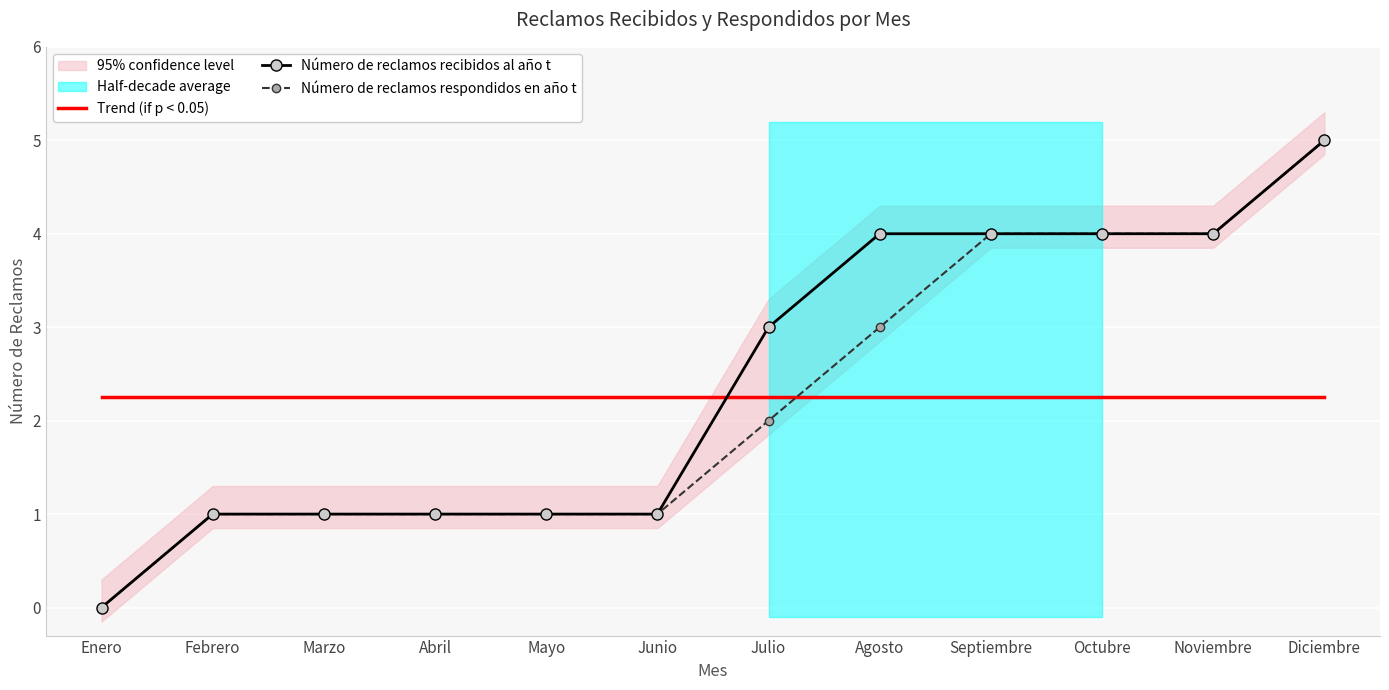

Is this an area chart (filled region under the line)?

No